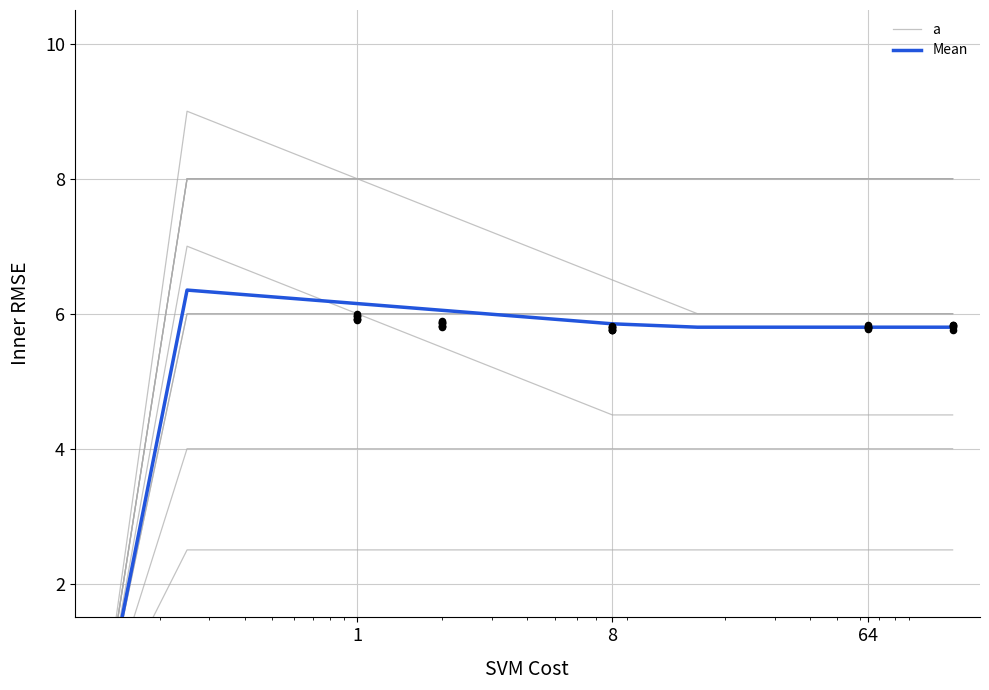

Which series has the widest spread of Y values?

a